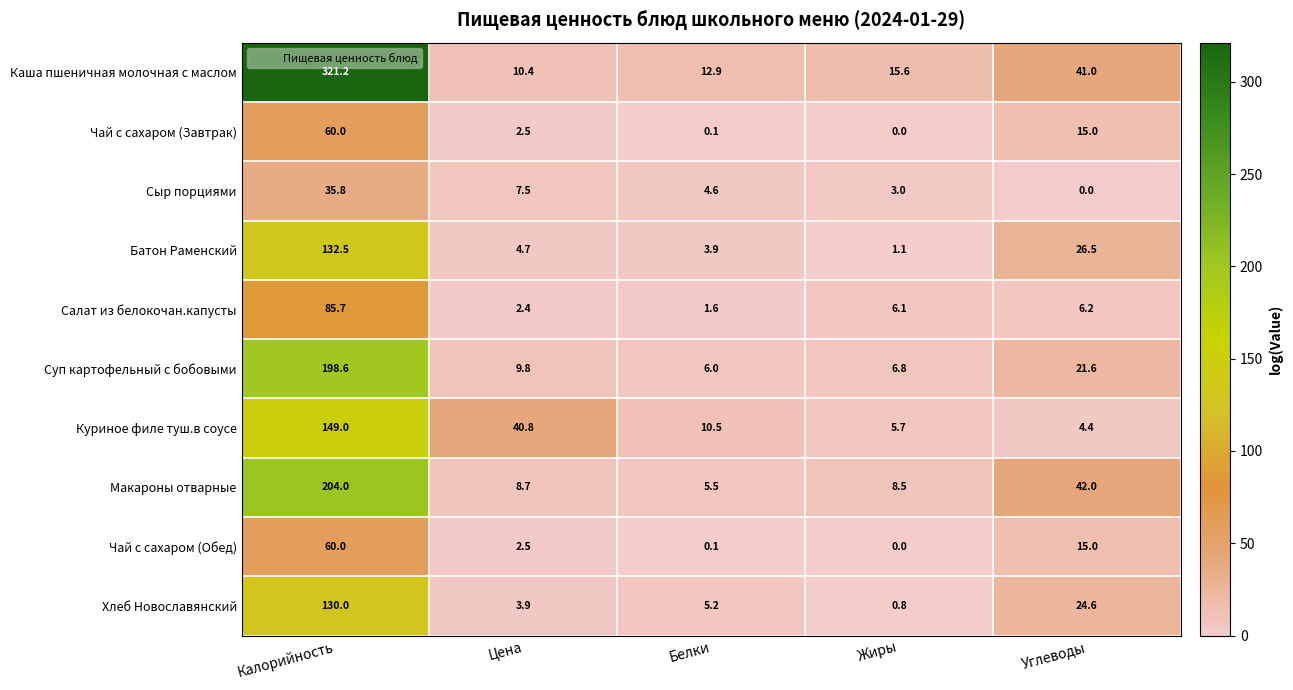

At which label does Куриное филе туш.в соусе first exceed 10?

Калорийность